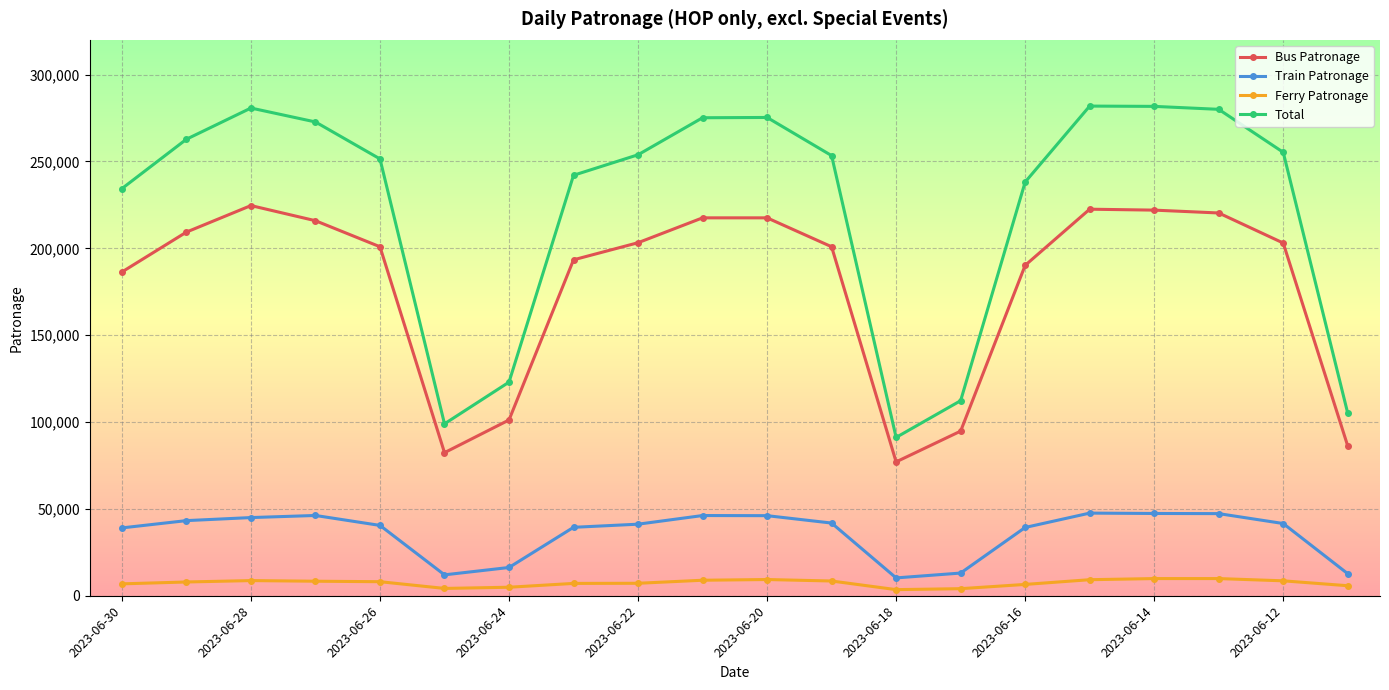

How many lines are shown in the chart?

4